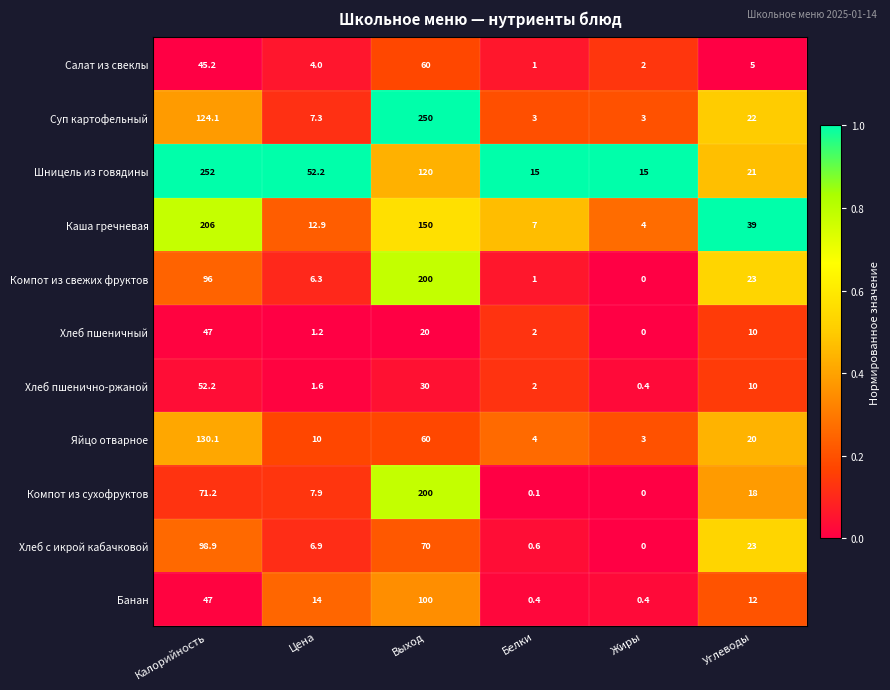

Which series has the widest spread of values?

Суп картофельный